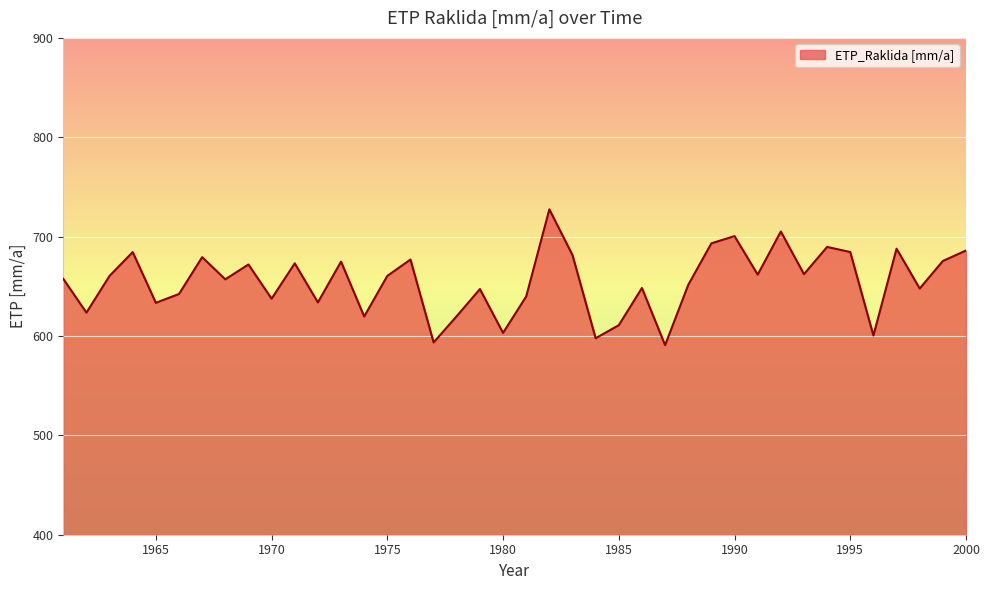

What is the minimum value shown in the chart?

590.8